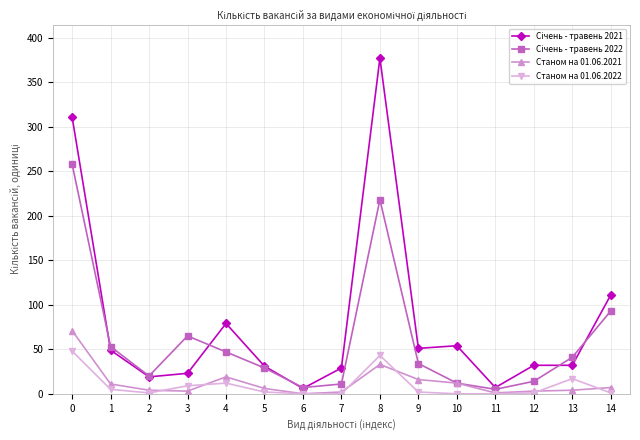

The Станом на 01.06.2021 series shows 16 at 9. True or false?

True